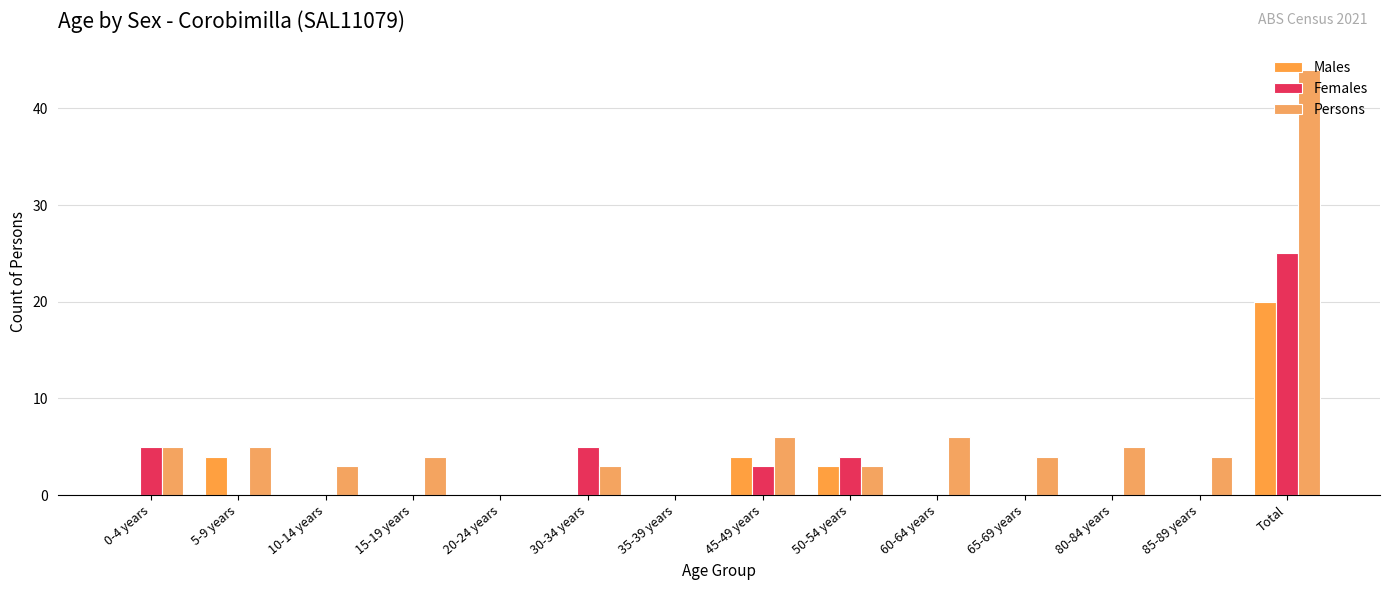

At how many categories does at least one series exceed 4?

7